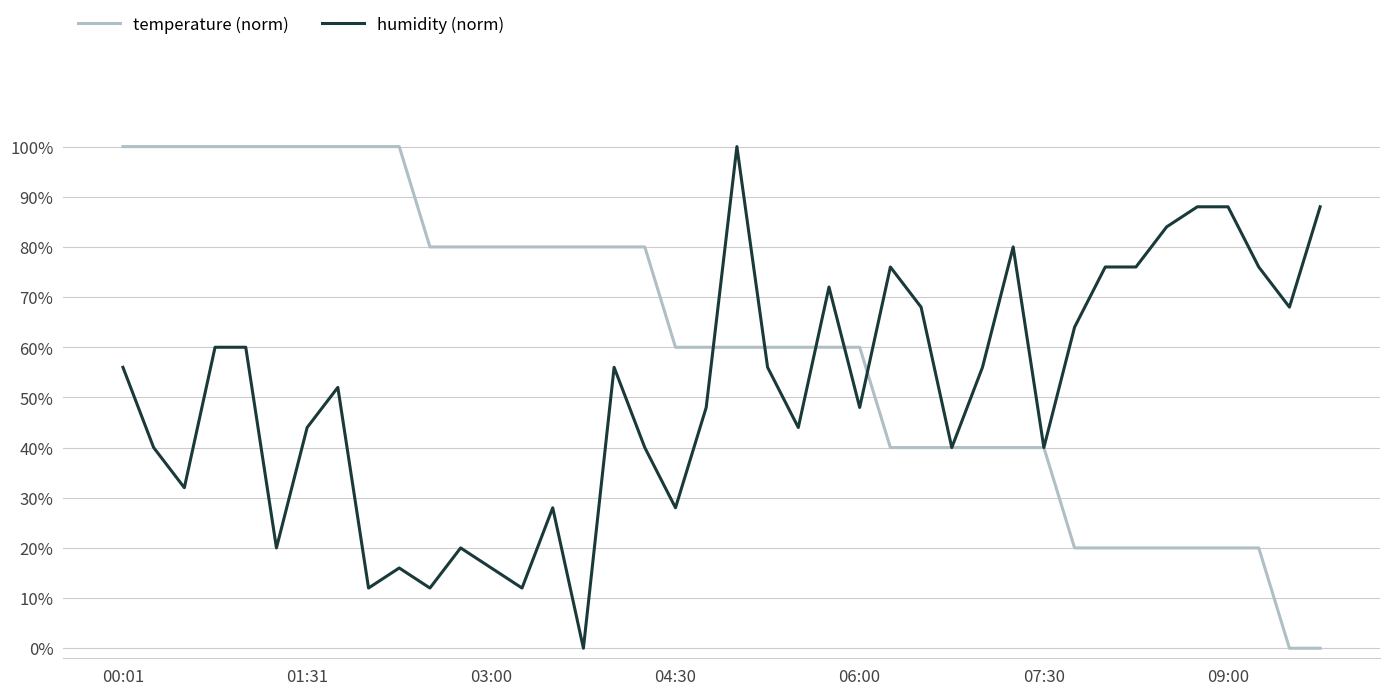

What is the average value of the temperature (norm) series?

0.6